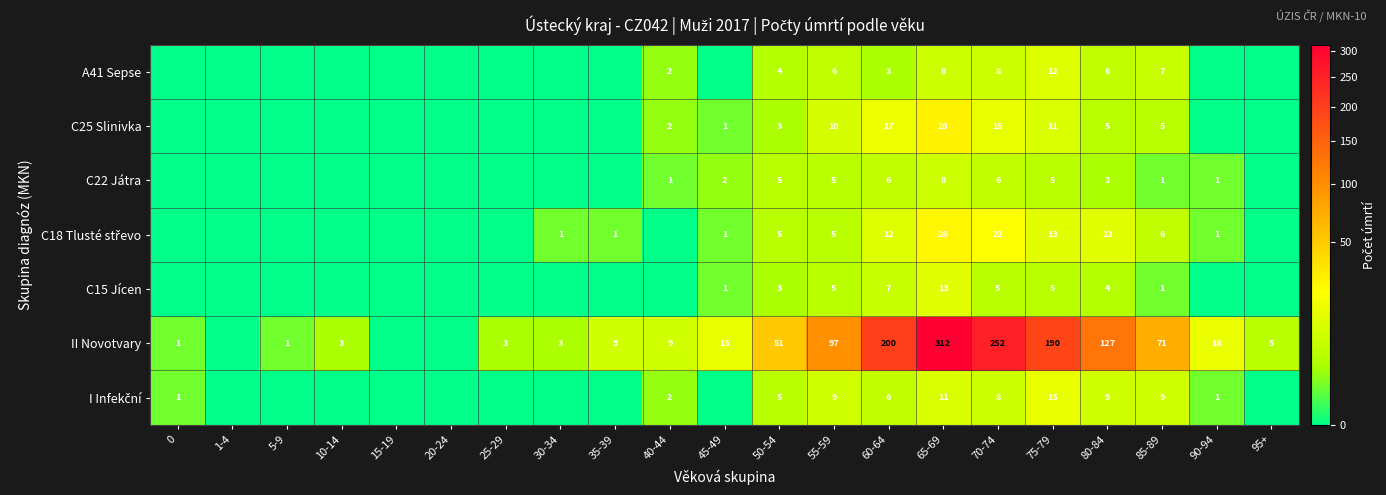

What is the difference between the highest and lowest values at 65-69?

304